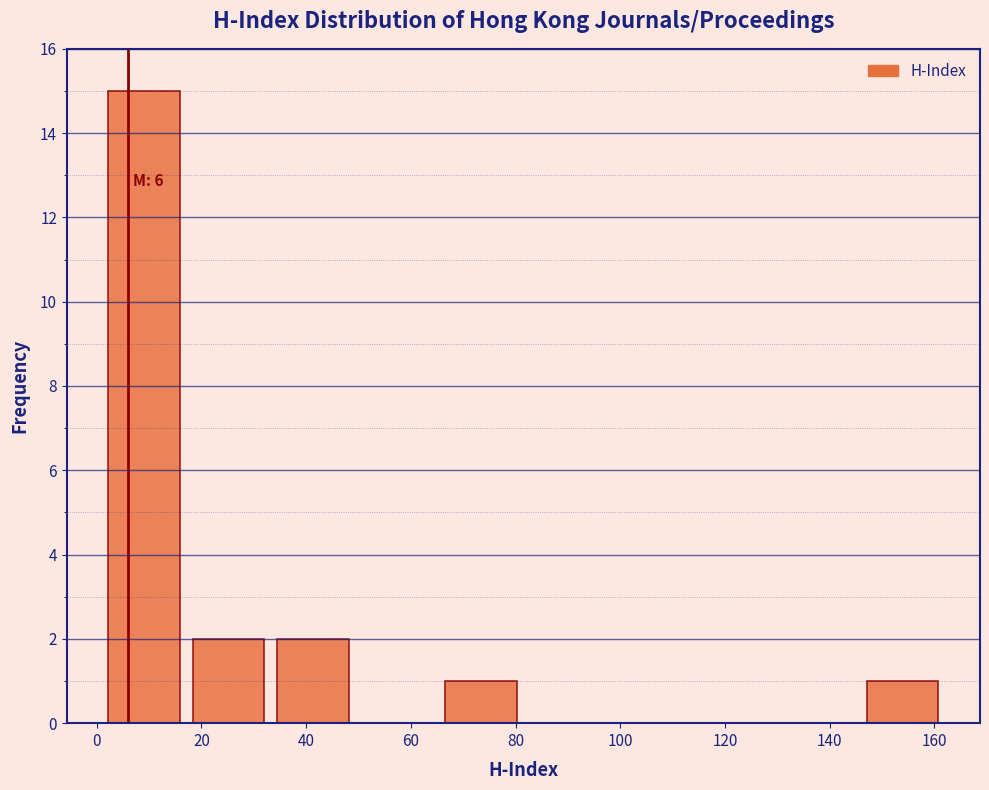

Over which range of the x-axis is the bar tallest?

2 to 18